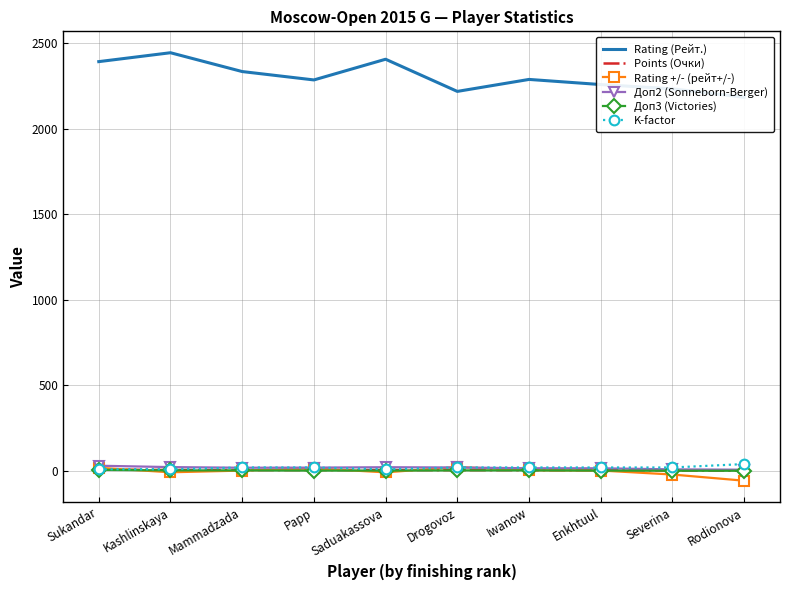

True or false: Доп3 (Victories) has a value of 1.5 at Rodionova.

False